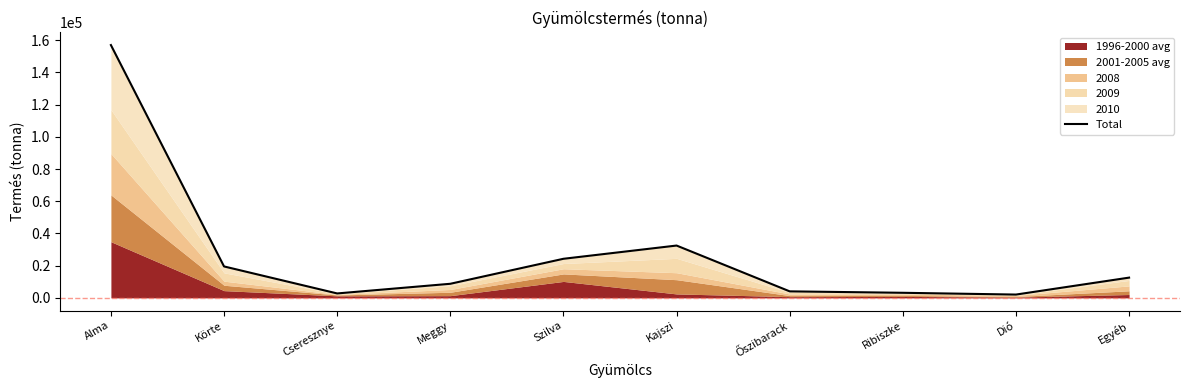

True or false: the data shows 157048 at Alma.

True